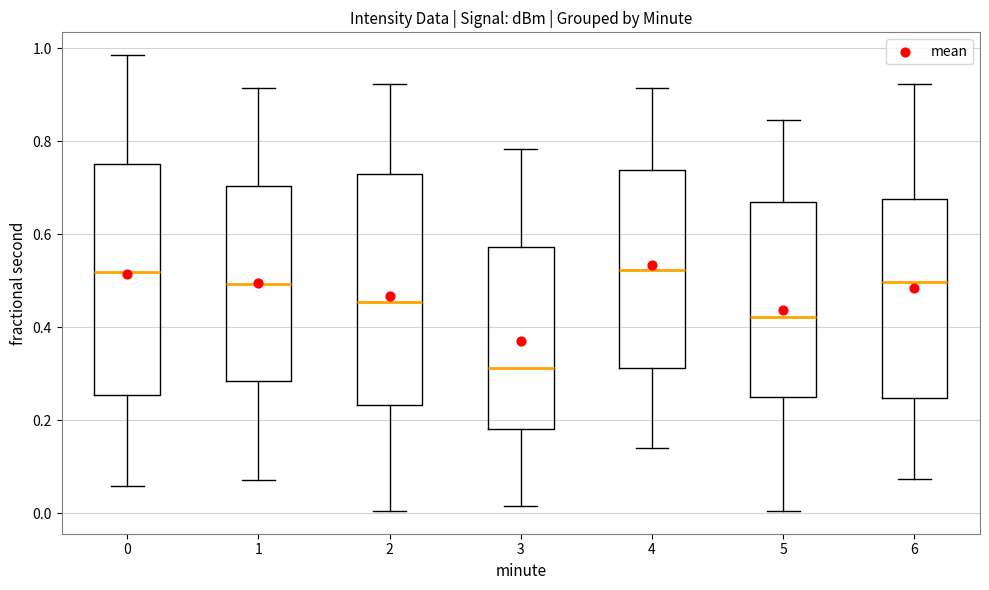

Which box has the lowest median line?

3